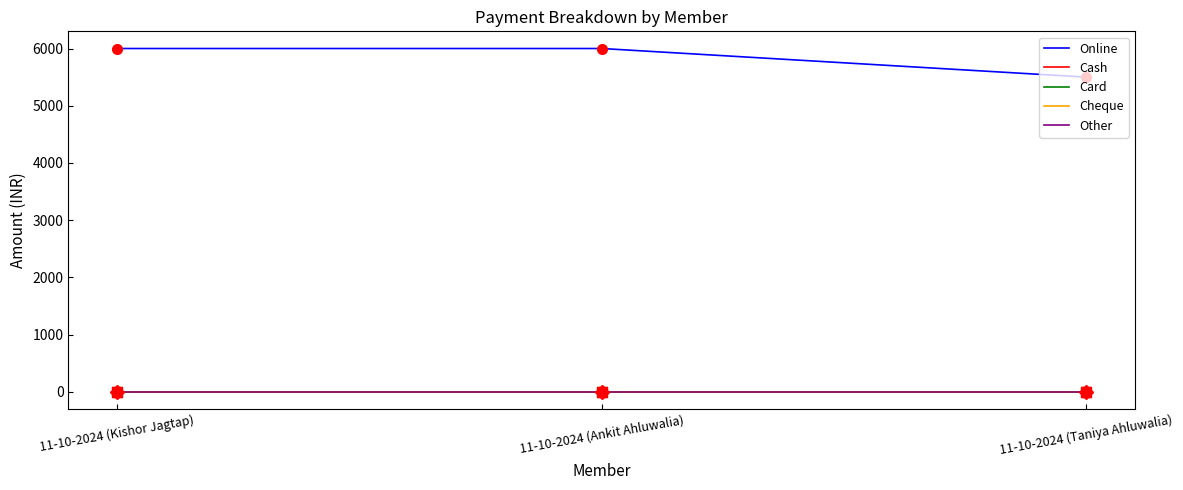

Rank the series by their maximum value, from lowest to highest.

Cash, Card, Cheque, Other, Online